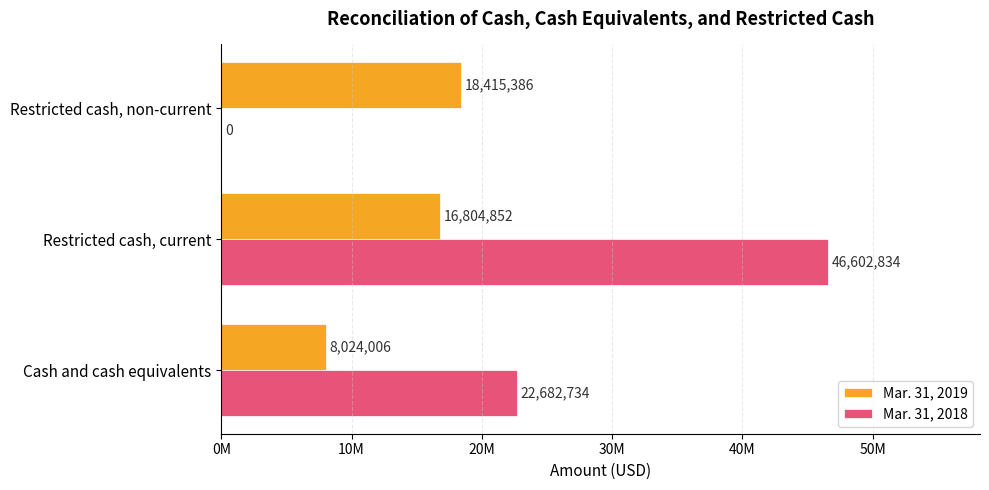

What is the value of the Mar. 31, 2019 bar at the 3rd from the left?

18415386